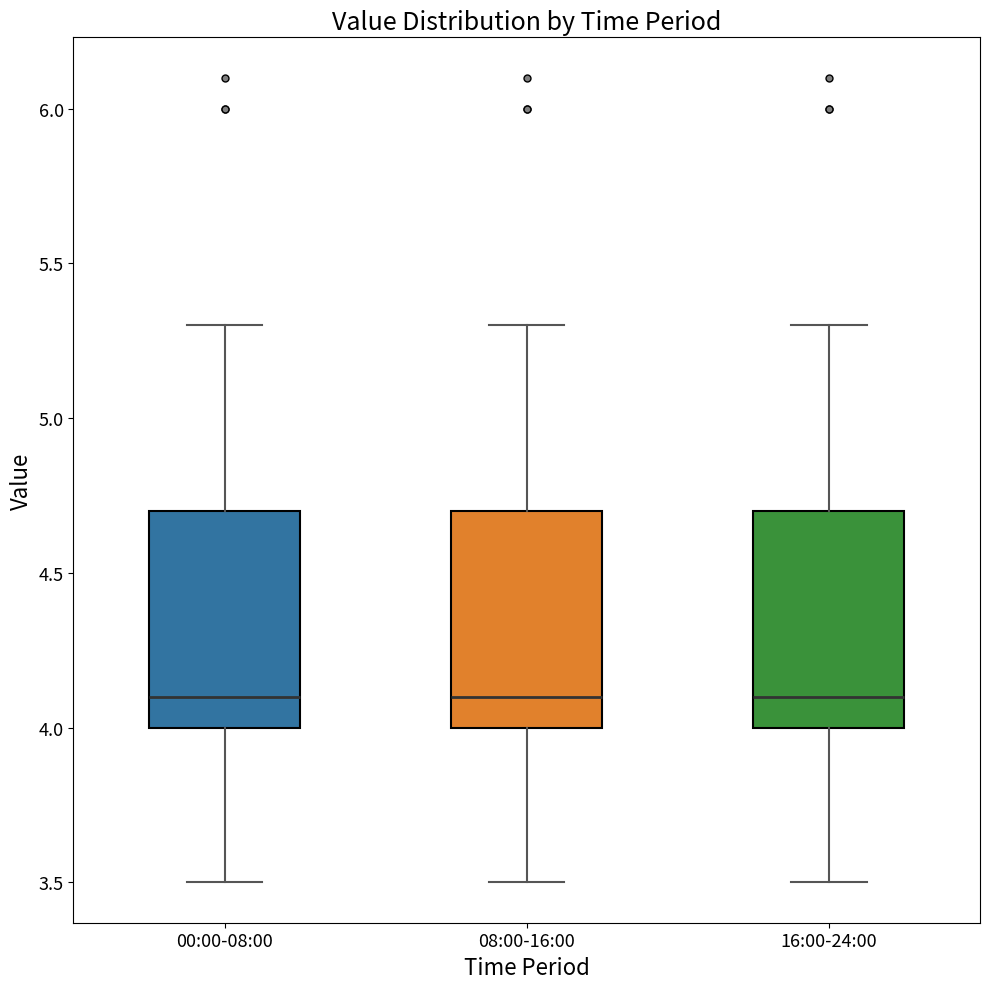

Where is the upper edge of the box for 08:00-16:00 on the y-axis? The values are not printed on the chart, so give them approximately, as read against the axis.

4.7